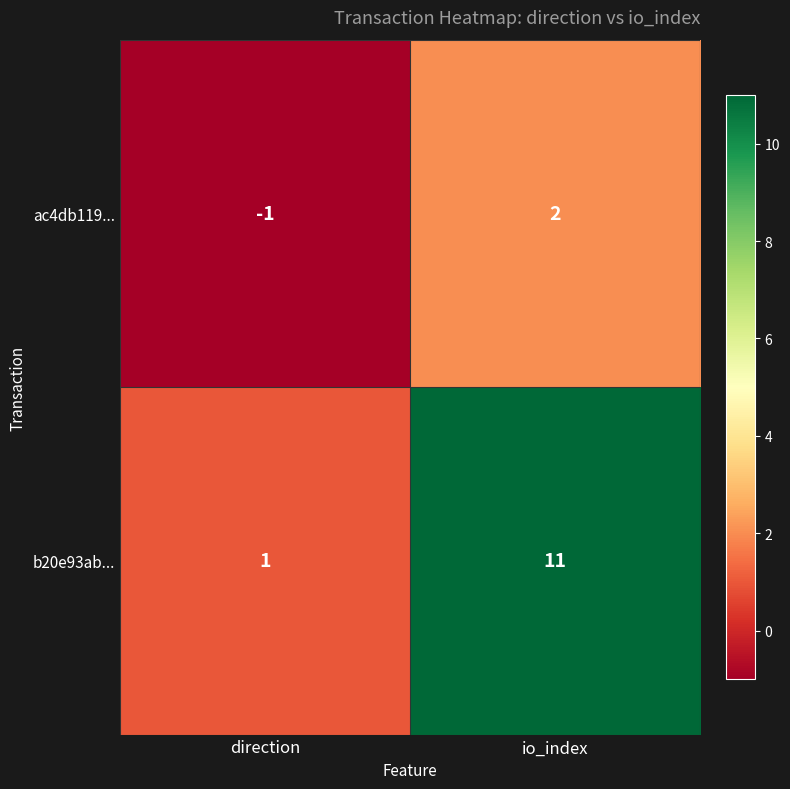

Rank the series by their average value, from lowest to highest.

ac4db119..., b20e93ab...